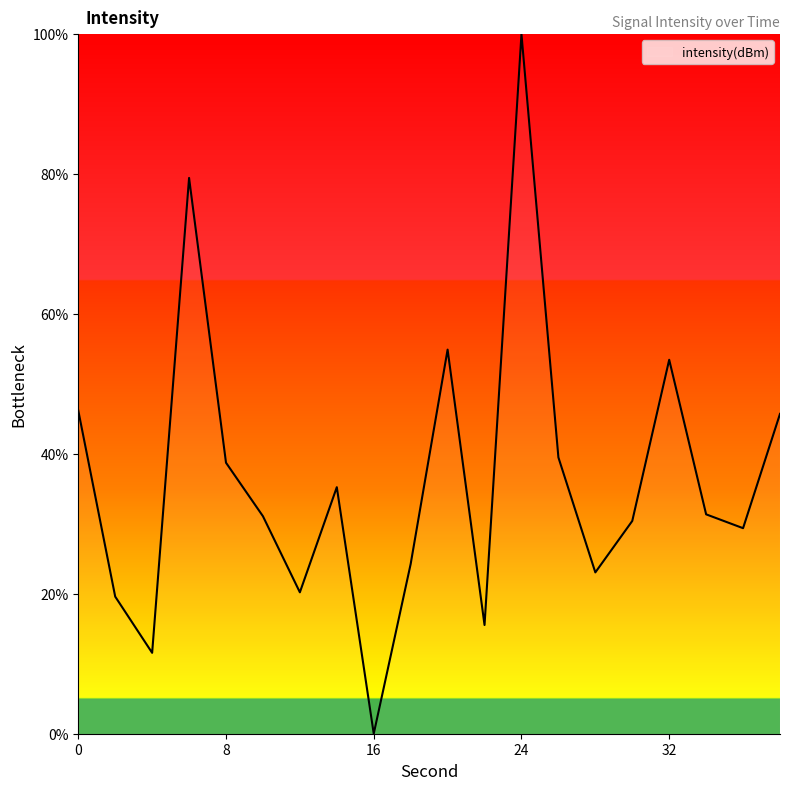

What is the maximum value shown in the chart?

100.0